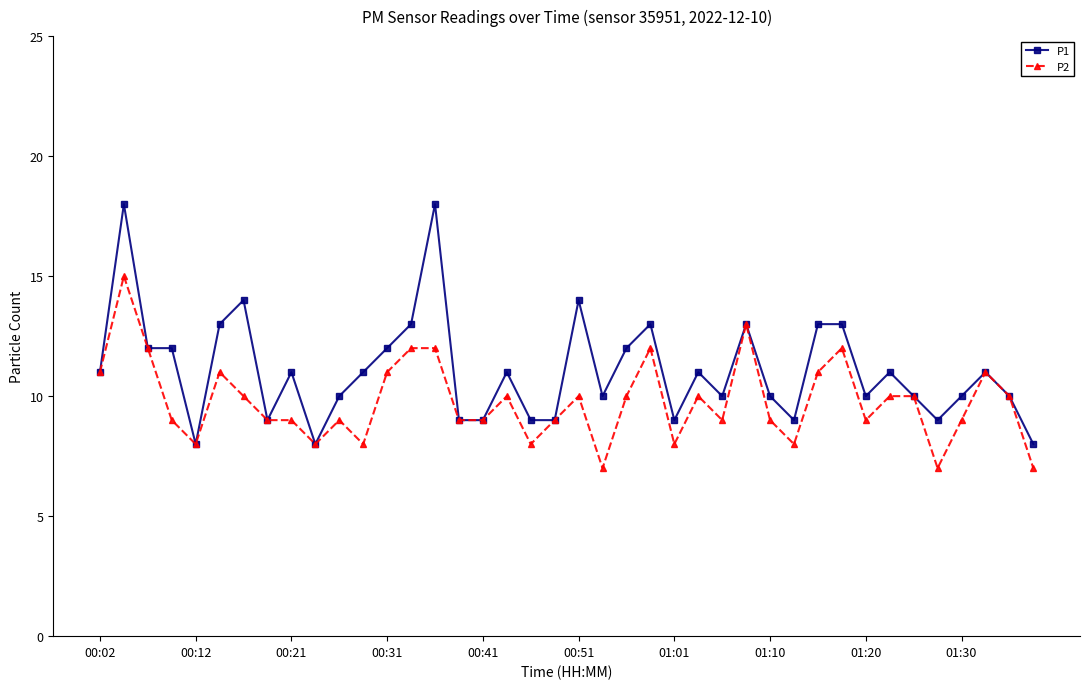

True or false: P1 has more than 0 interior local peaks.

True